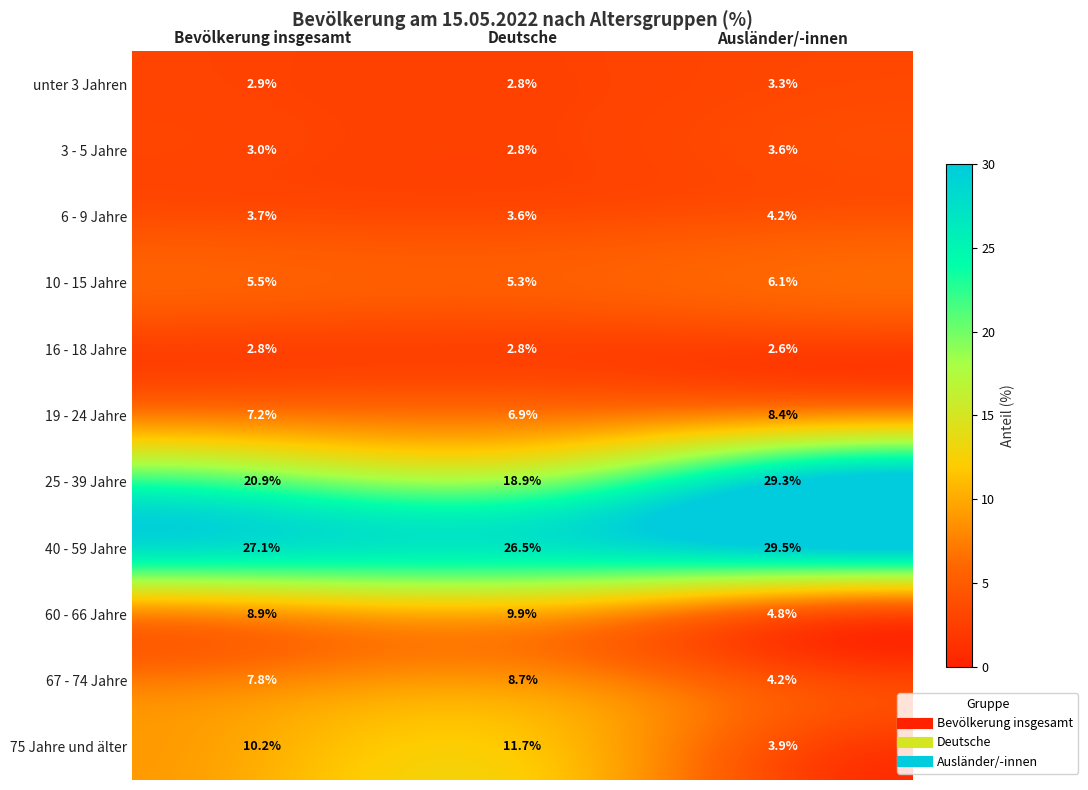

Which series has the largest range (max minus min)?

25 - 39 Jahre